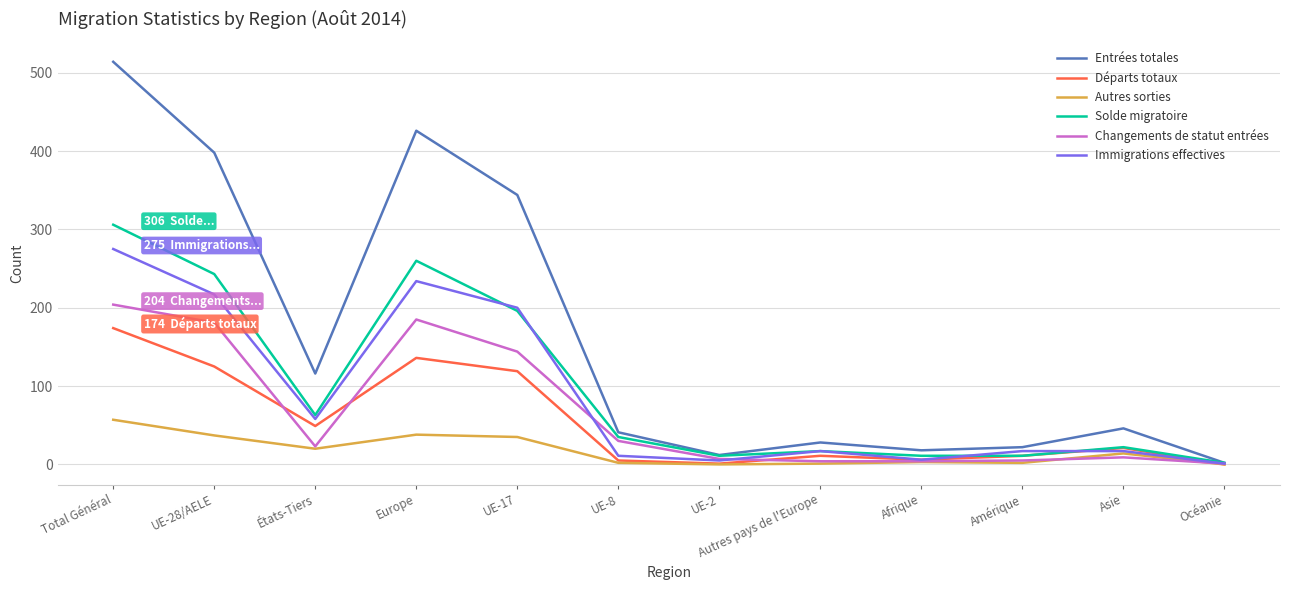

What is the difference between the maximum and minimum values in the Autres sorties series?

57